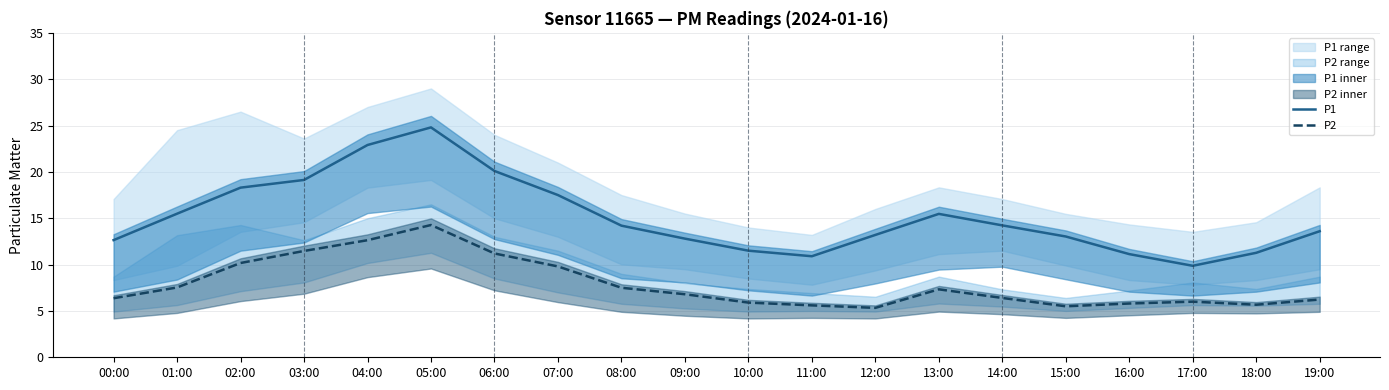

What position from the right is 07:00?

13